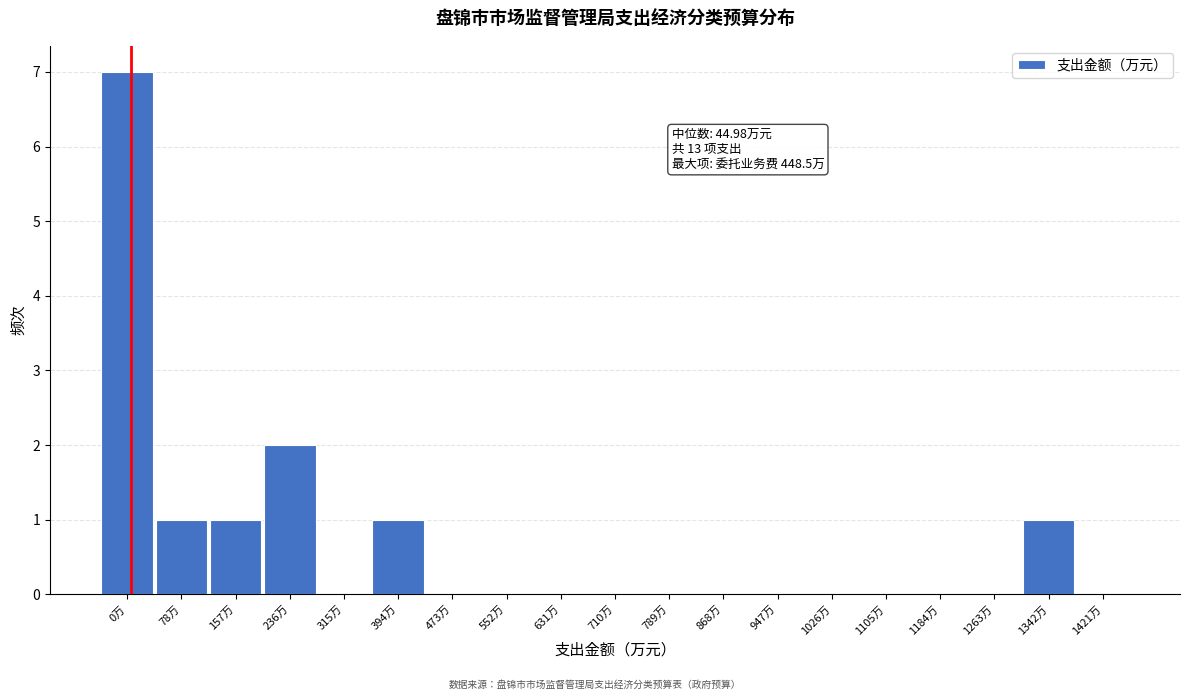

Reading left to right, extract all data points from this chart.

0万=7	78万=1	157万=1	236万=2	315万=0	394万=1	473万=0	552万=0	631万=0	710万=0	789万=0	868万=0	947万=0	1026万=0	1105万=0	1184万=0	1263万=0	1342万=1	1421万=0